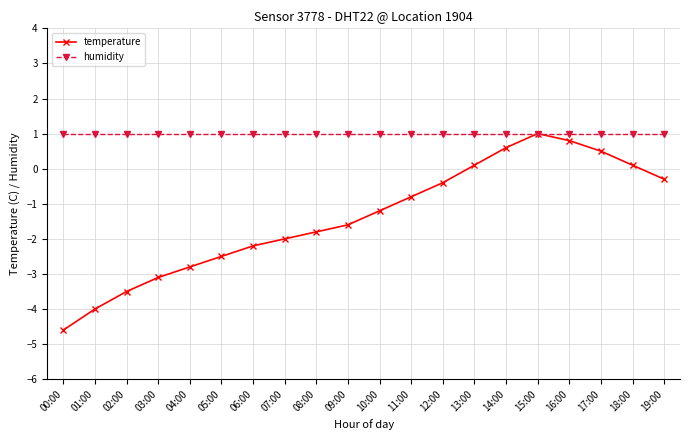

Is it true that temperature equals 1.2 at 16:00?

False